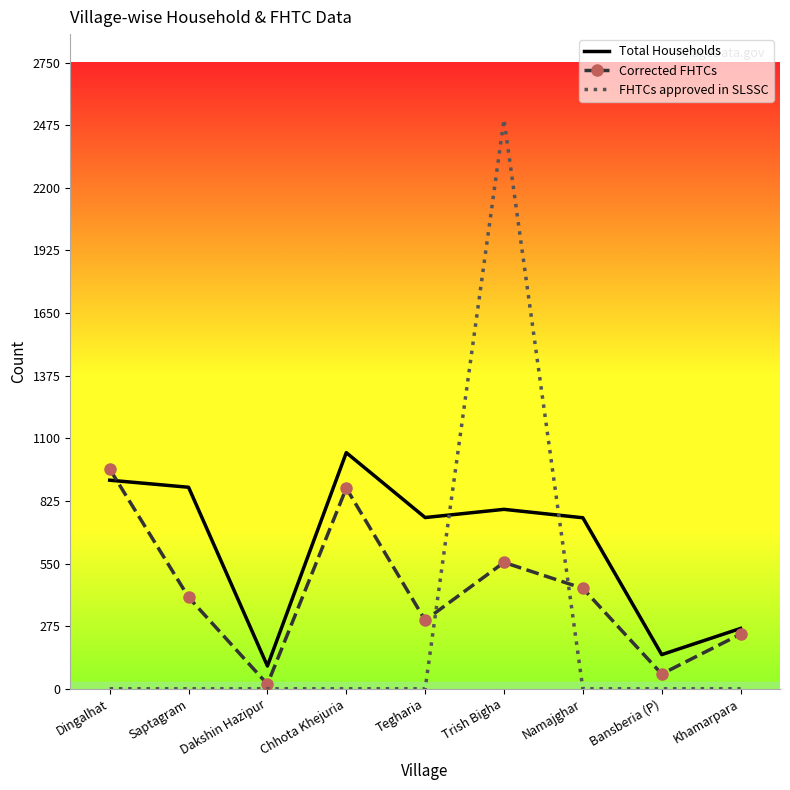

True or false: FHTCs approved in SLSSC and Corrected FHTCs cross at least once.

True